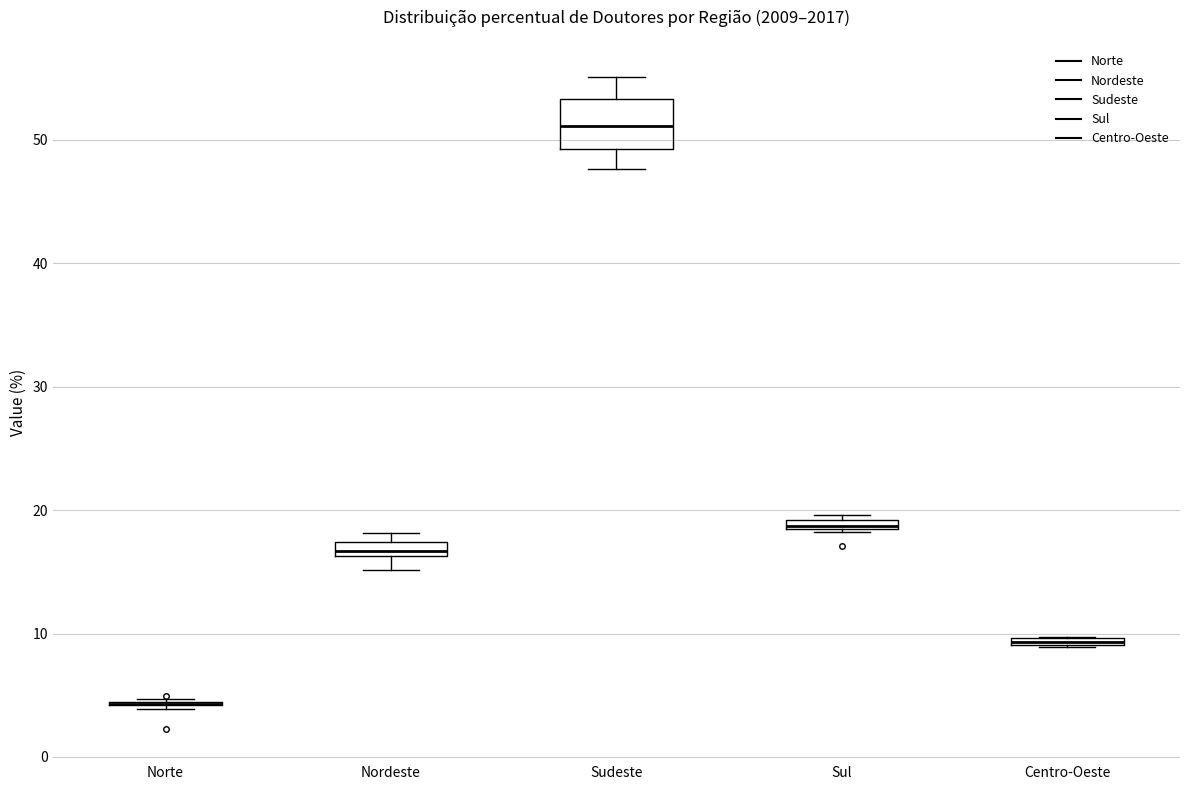

Comparing the boxes themselves (not the whiskers), which one is the tallest?

Sudeste